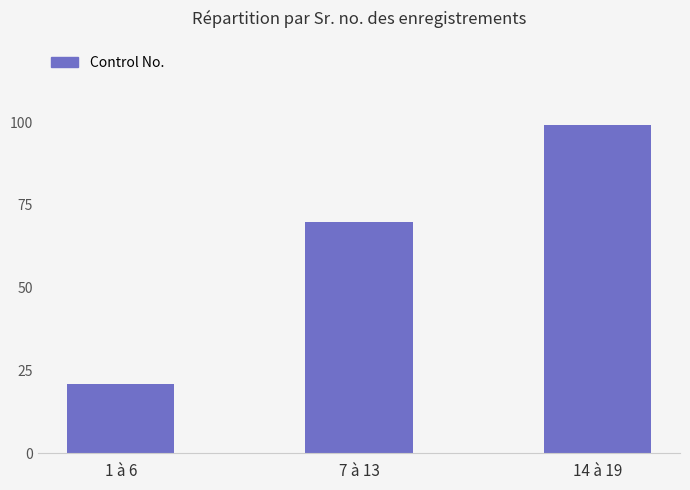

What is the ratio of the value at 14 à 19 to the value at 7 à 13?

1.4